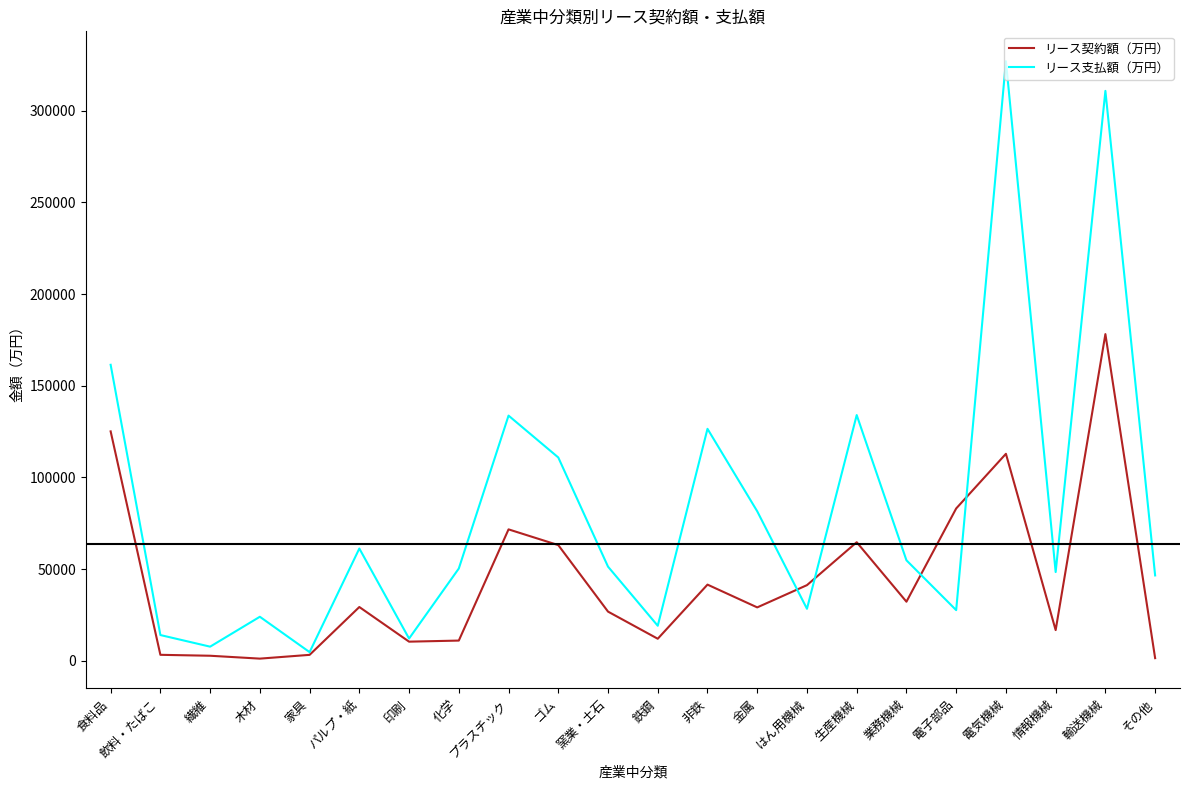

Read the リース支払額（万円） value at 電気機械.

326942